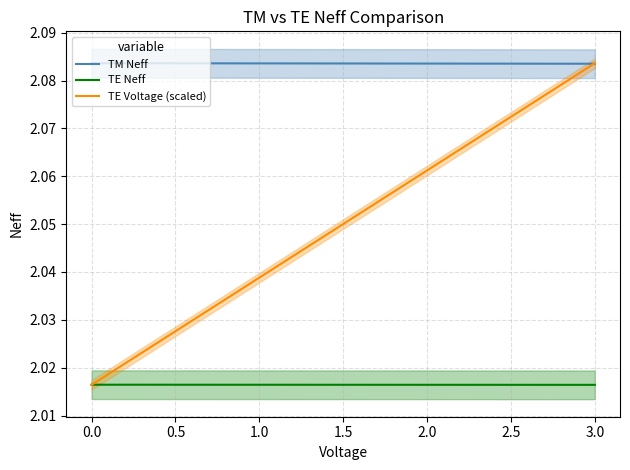

True or false: TM Neff and TE Neff intersect in this chart.

False